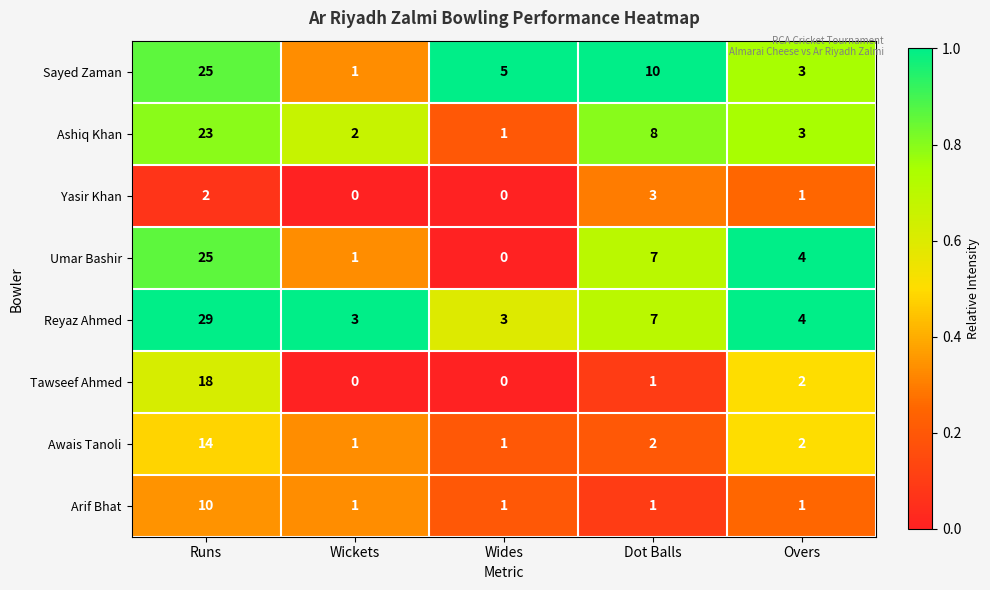

At which label is Umar Bashir closest to 12?

Dot Balls